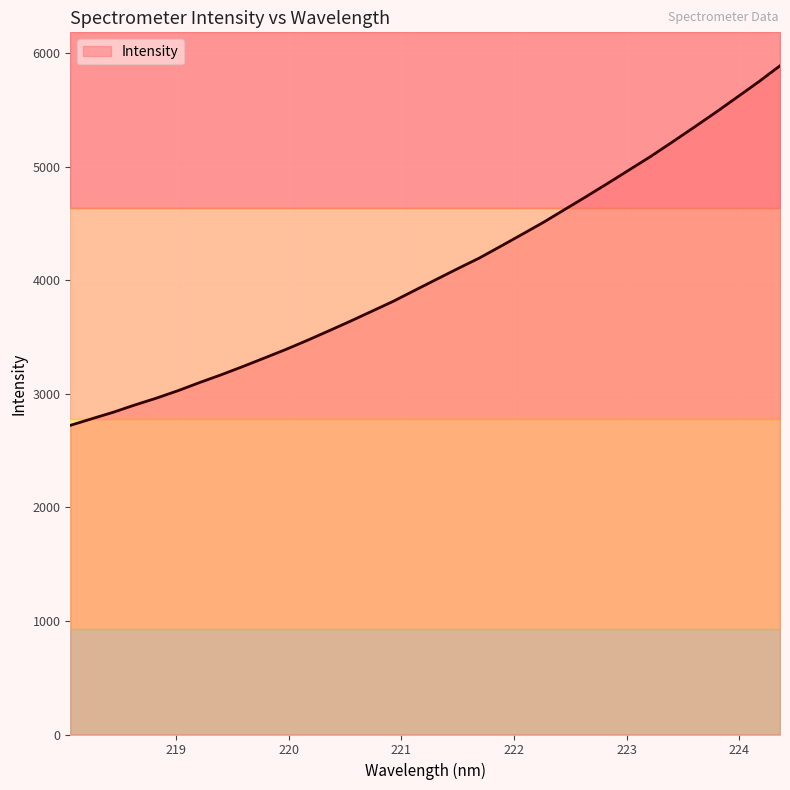

How many values exceed 4006?

17